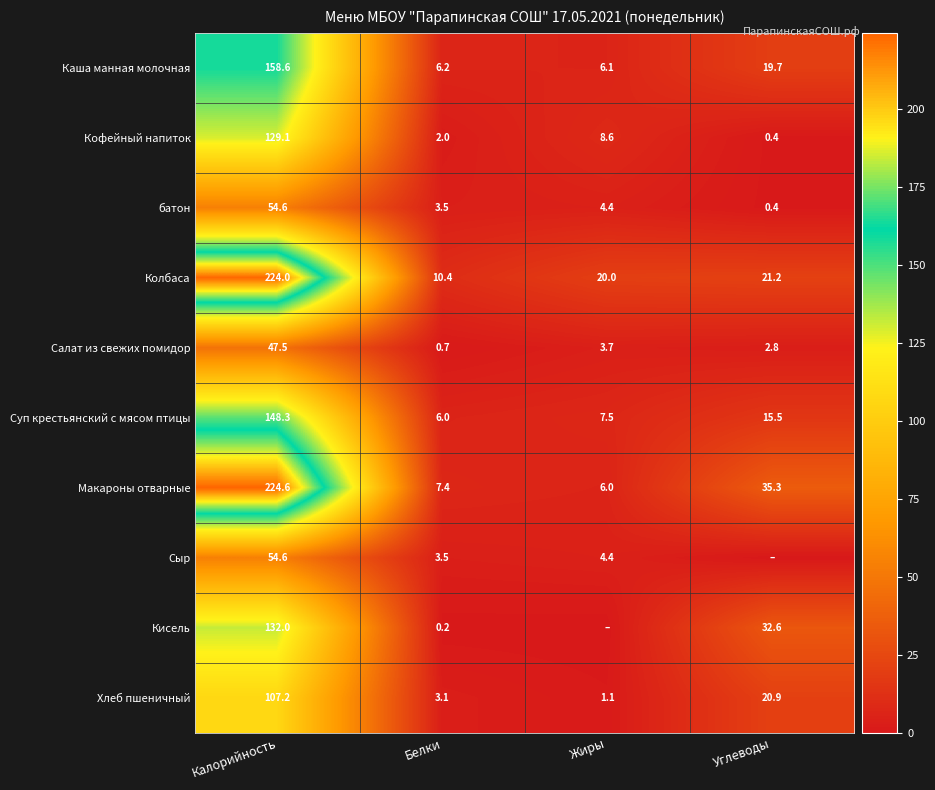

What is the difference between the highest and lowest values at Калорийность?

177.1